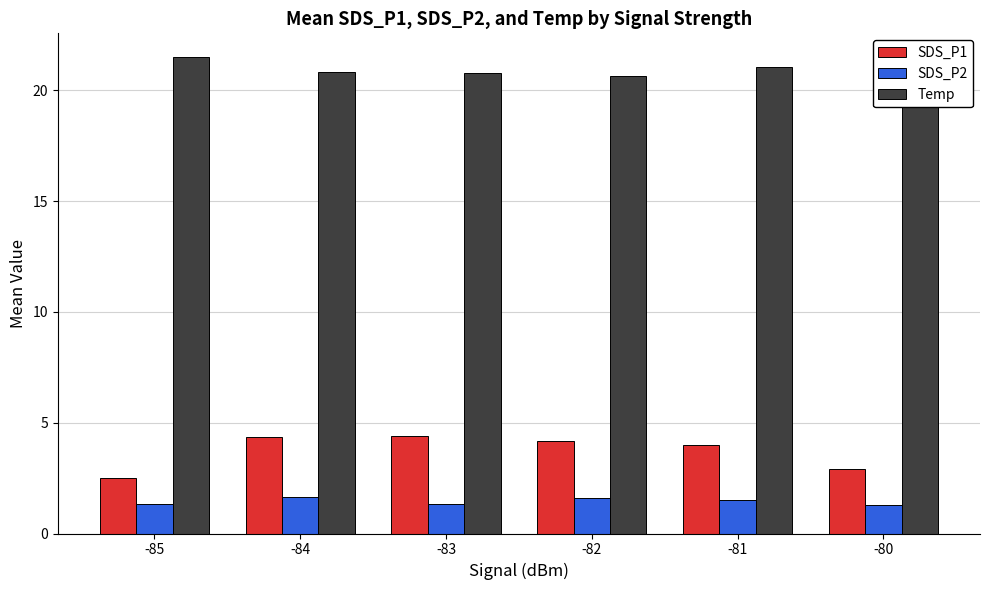

Rank the categories by Temp value from highest to lowest.

-85, -81, -84, -83, -82, -80